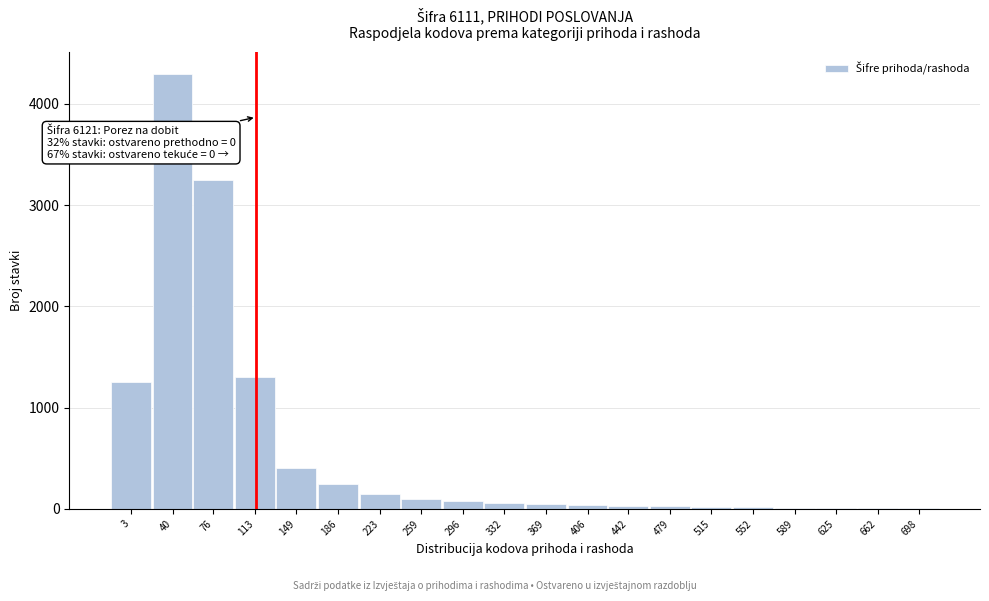

What is the maximum value shown in the chart?

4300